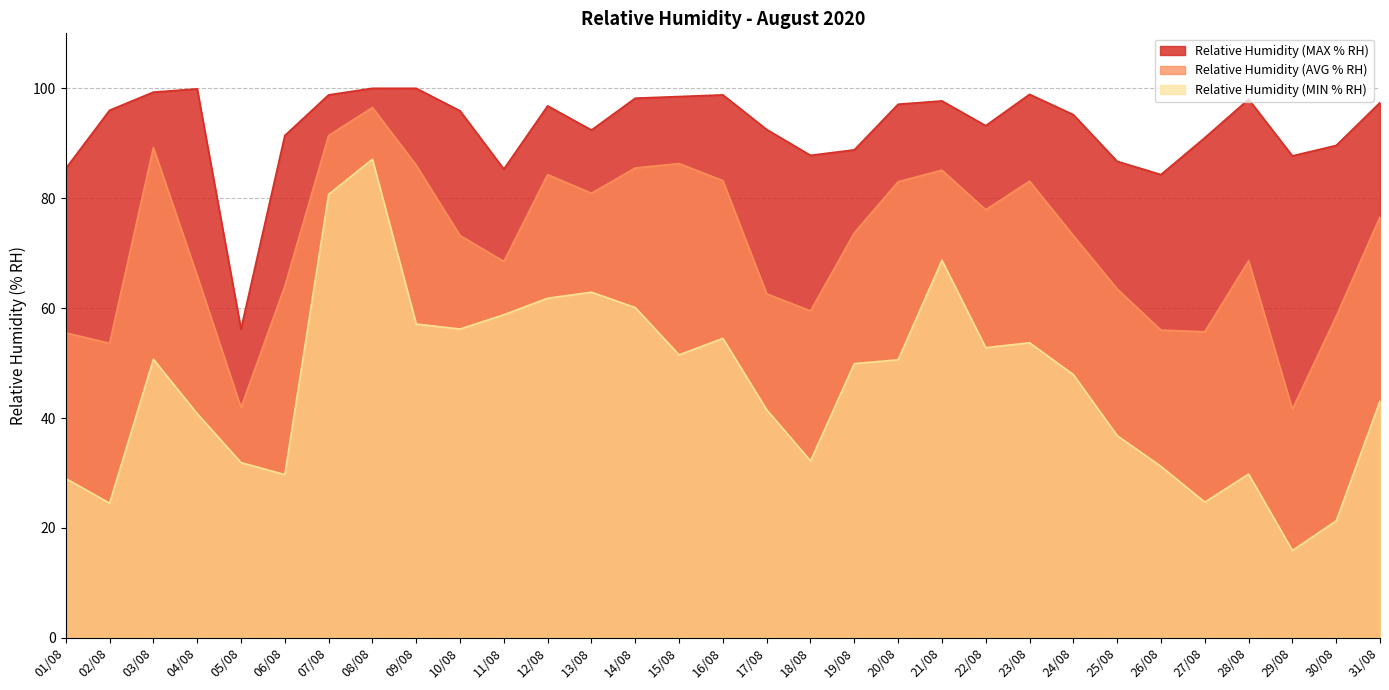

What position from the left is 16/08?

16